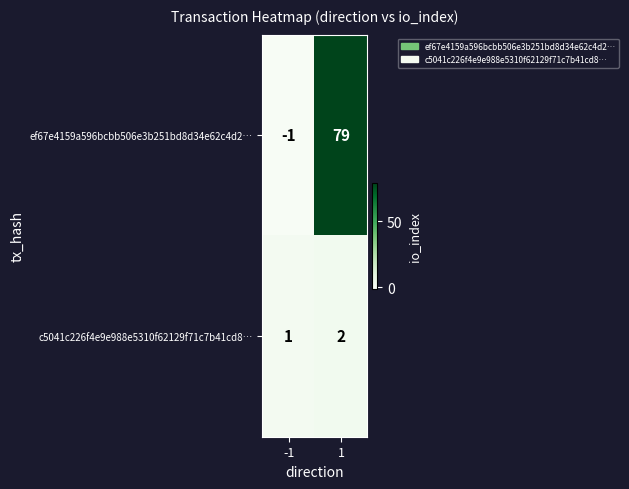

Reading left to right, extract all data points from this chart.

ef67e4159a596bcbb506e3b251bd8d34e62c4d2…: -1	79
c5041c226f4e9e988e5310f62129f71c7b41cd8…: 1	2